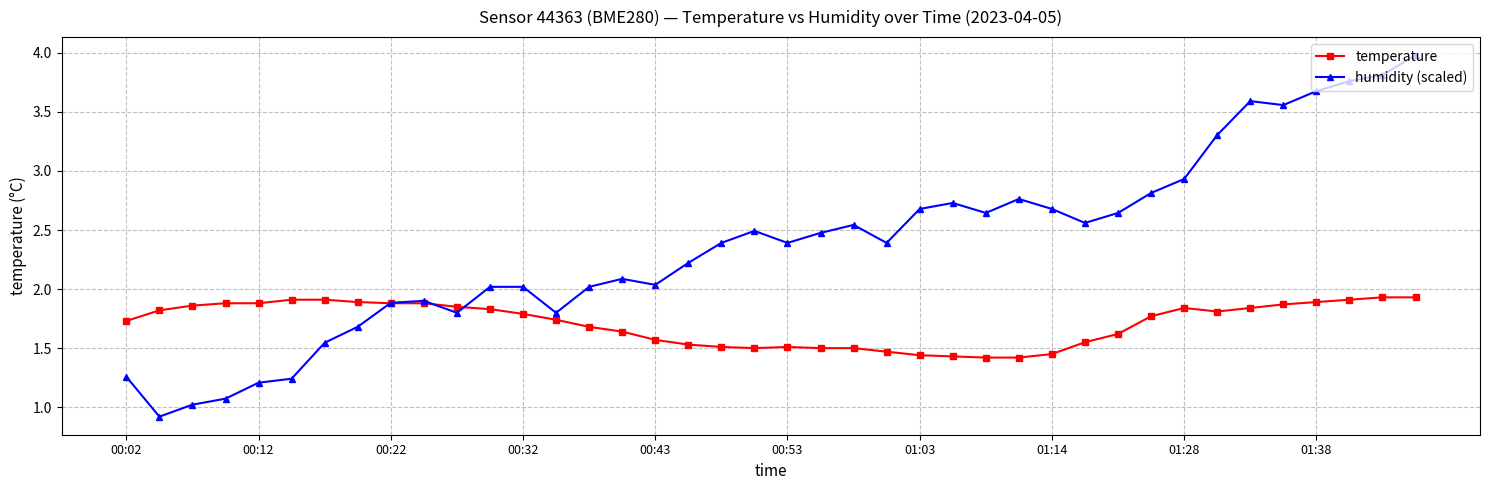

List the series in order of their overall mean, lowest first.

temperature, humidity (scaled)